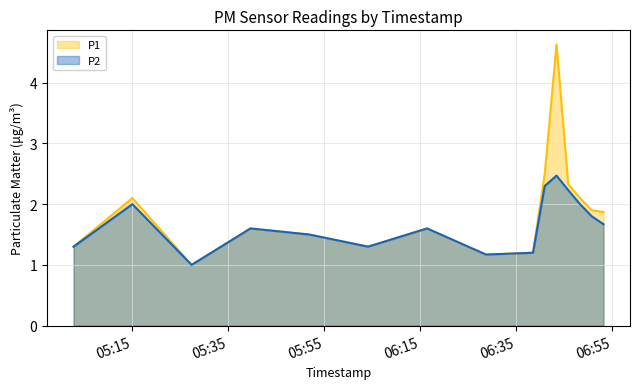

Does the chart have visible grid lines?

Yes